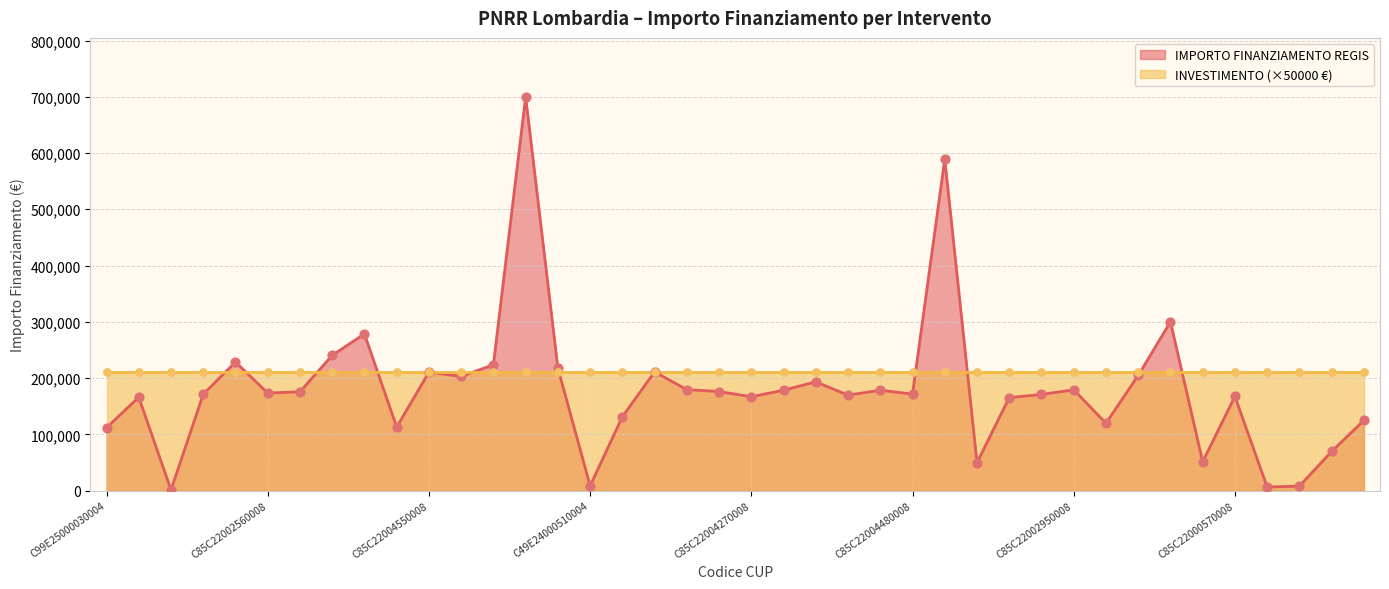

What is the ratio of the value at C85C22003840008 to the value at C85C22002710008?

34.4